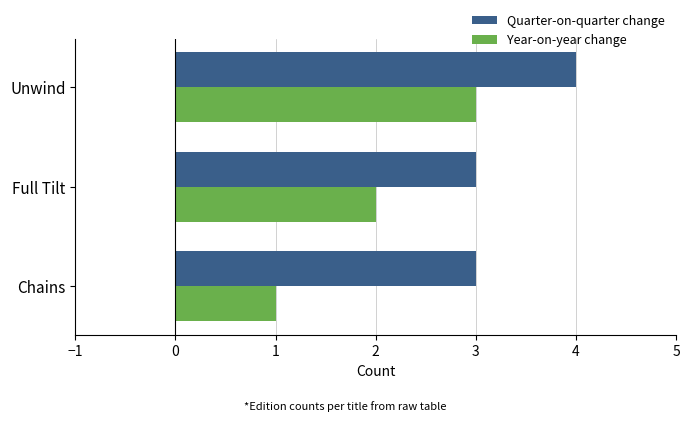

What is the average value of the Year-on-year change series?

2